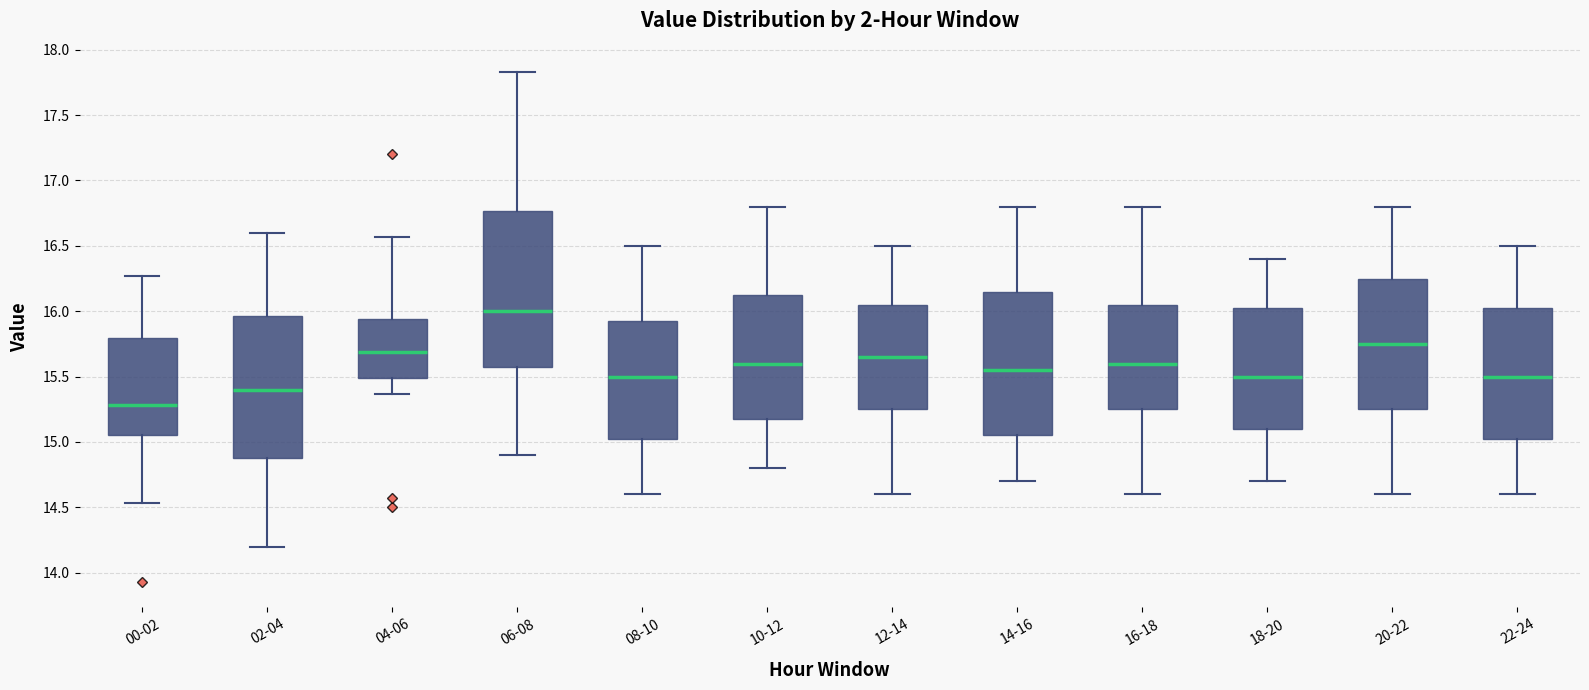

Which box's median line is the highest?

06-08